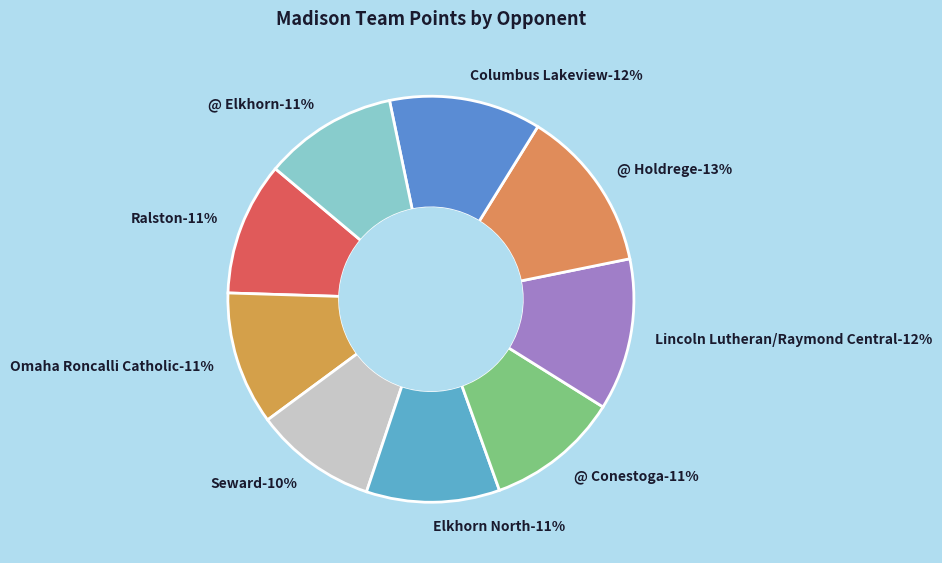

What percentage is the @ Elkhorn slice, to the nearest percent?

11%